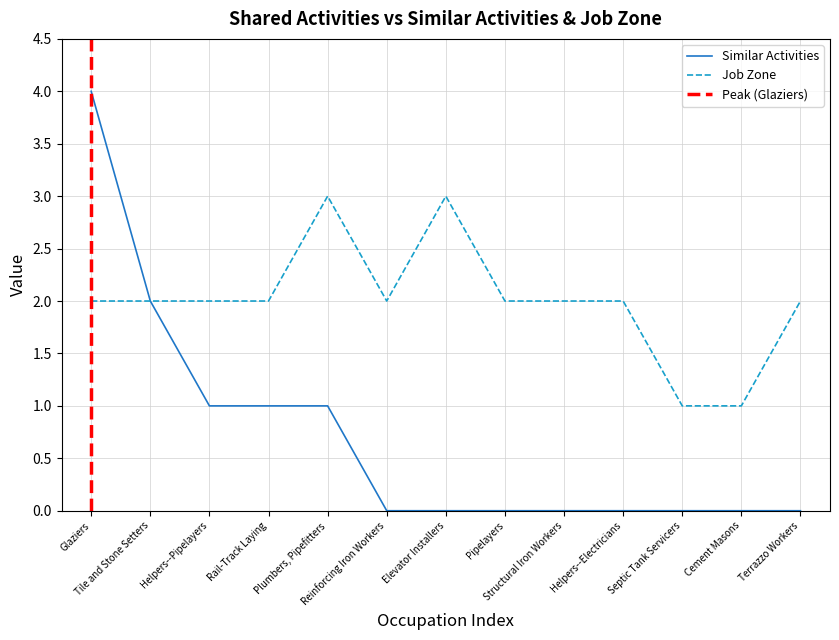

What is the value of the Job Zone point at the 2nd from the left?

2